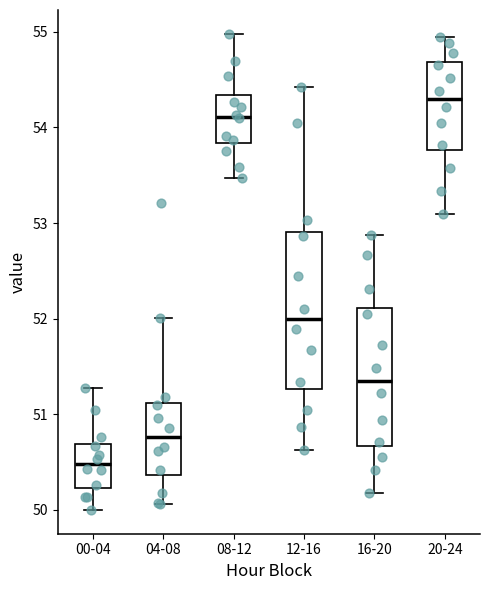

Which box has the highest median line?

20-24